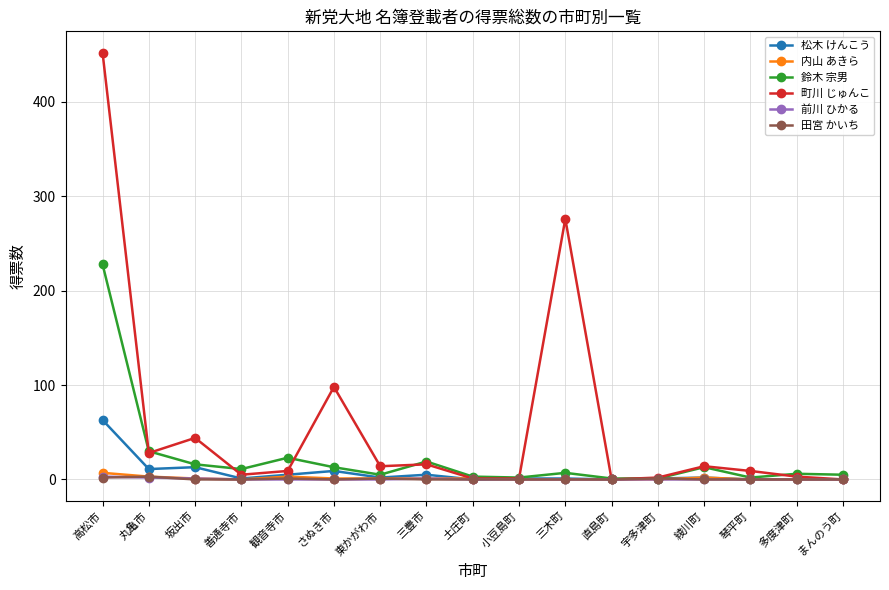

What is the average value of the 町川 じゅんこ series?

57.2